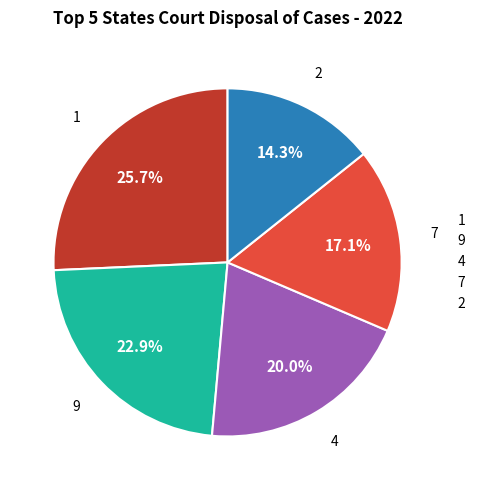

What is the ratio of the value at 9 to the value at 4?

1.1